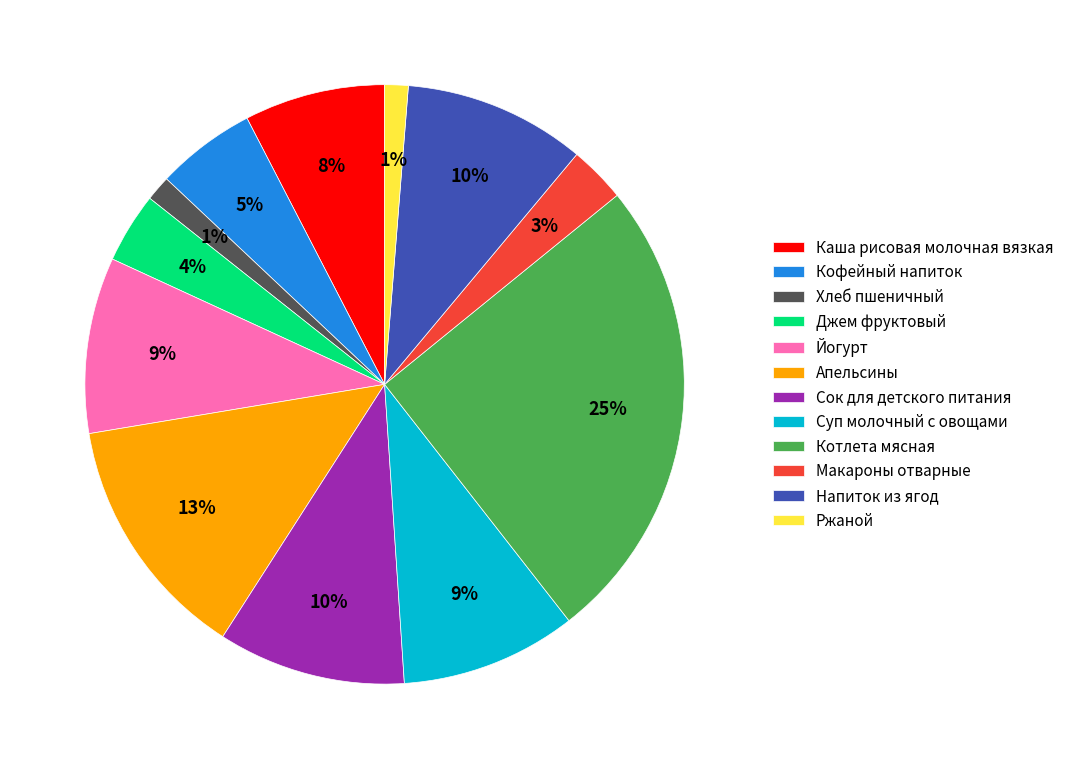

Is Напиток из ягод the majority of the pie?

No